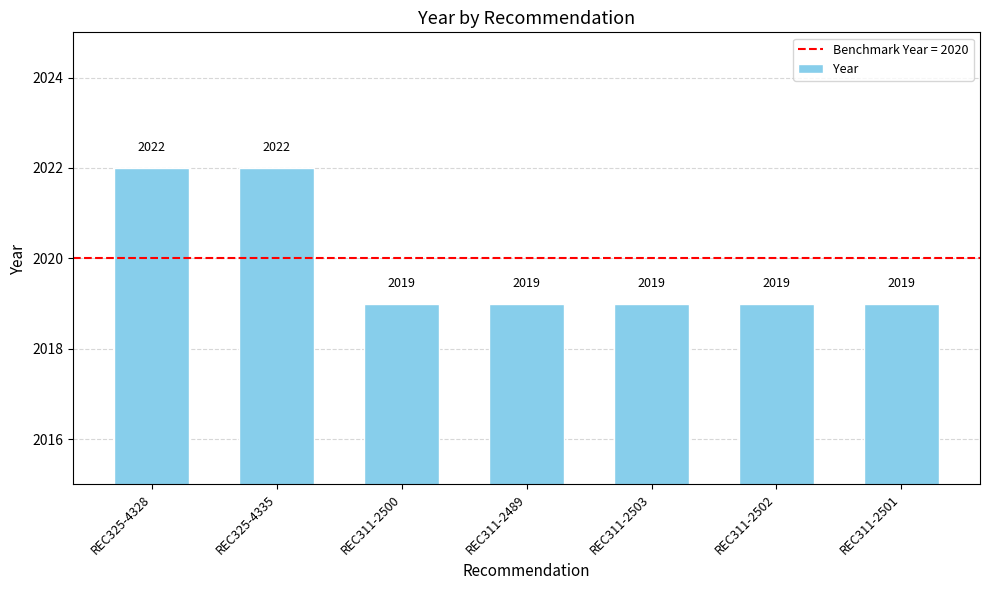

Does the chart contain any negative values?

No